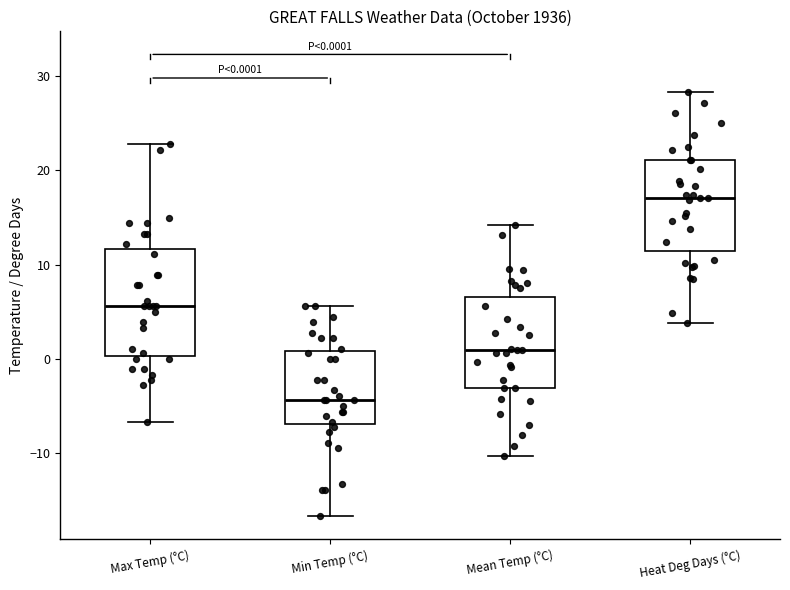

Which box's median line is the lowest?

Min Temp (°C)